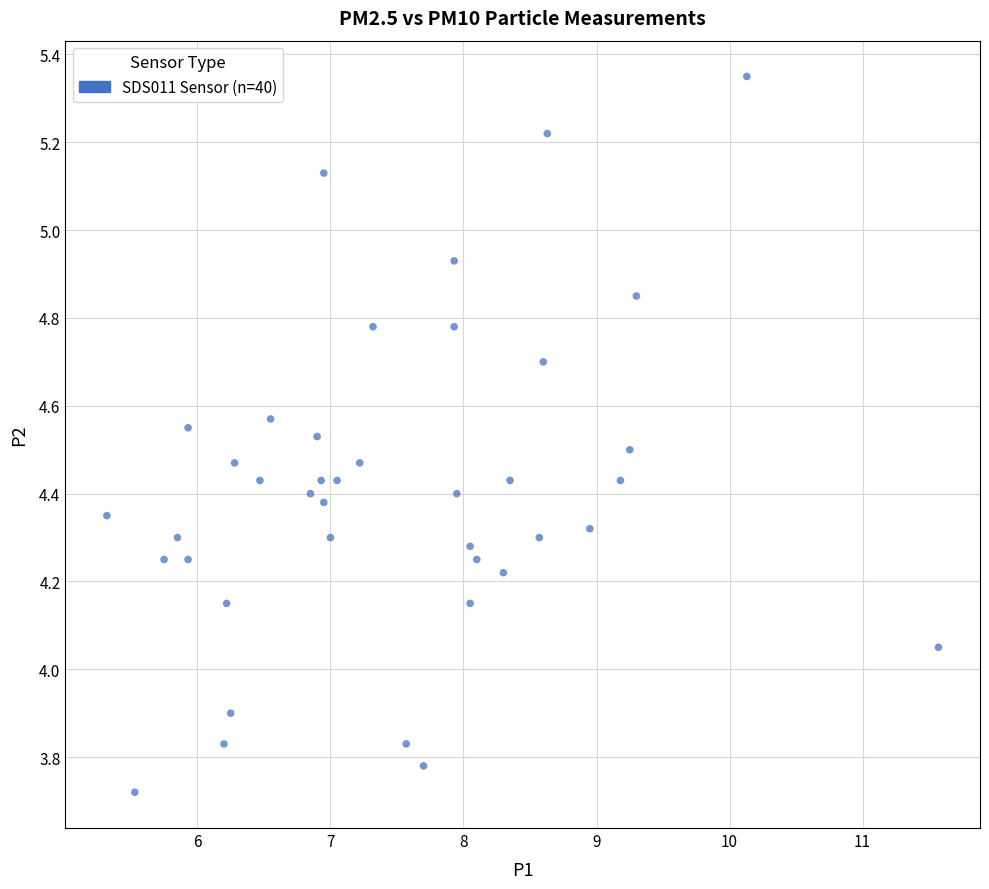

What is the range of Y values (max minus min)?

1.6